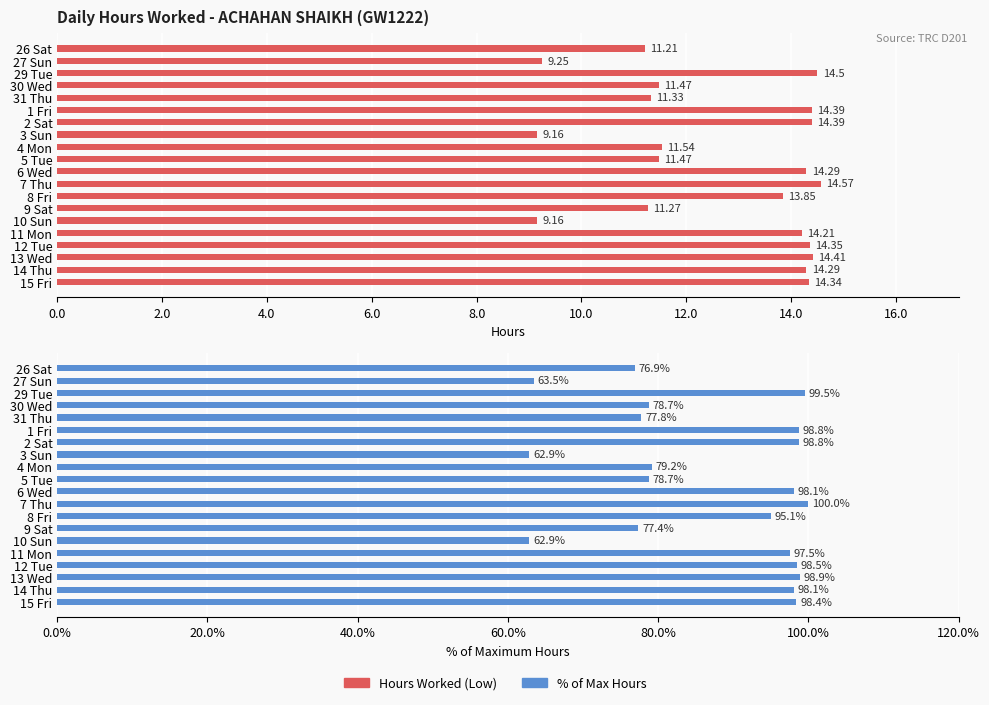

Rank the series by their maximum value, from highest to lowest.

% of Max Hours, Hours Worked (Low)